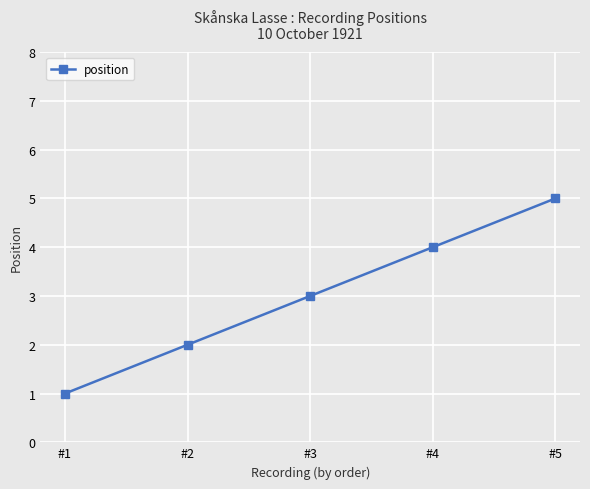

Which label corresponds to the largest value in the chart?

#5